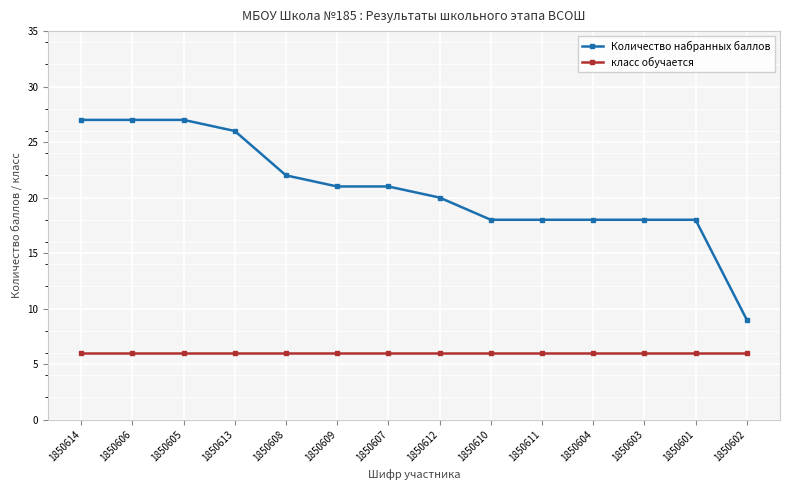

What is the greatest value displayed?

27